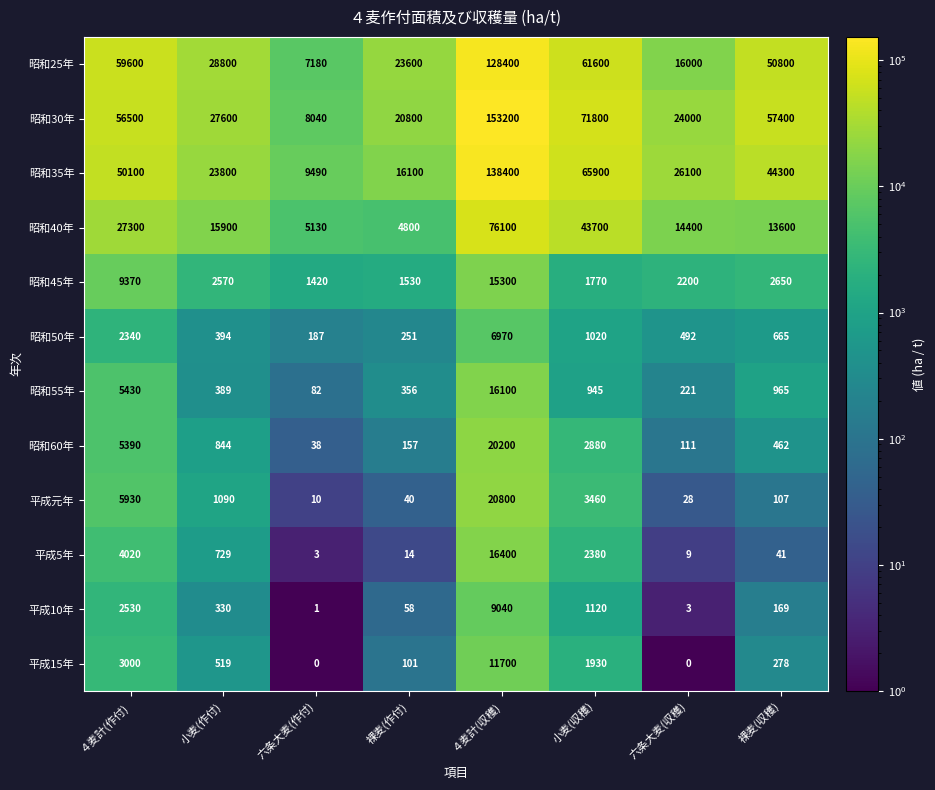

Rank the series at 六条大麦(作付) from lowest to highest value.

平成15年, 平成10年, 平成5年, 平成元年, 昭和60年, 昭和55年, 昭和50年, 昭和45年, 昭和40年, 昭和25年, 昭和30年, 昭和35年